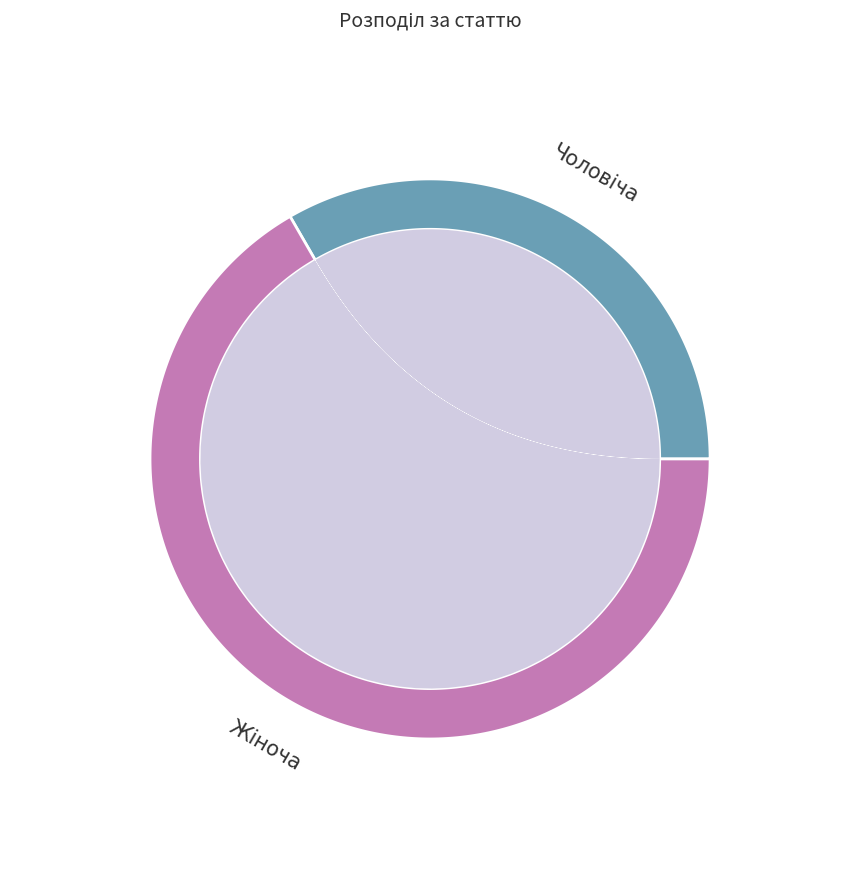

What percentage is the Чоловіча slice, to the nearest percent?

33%